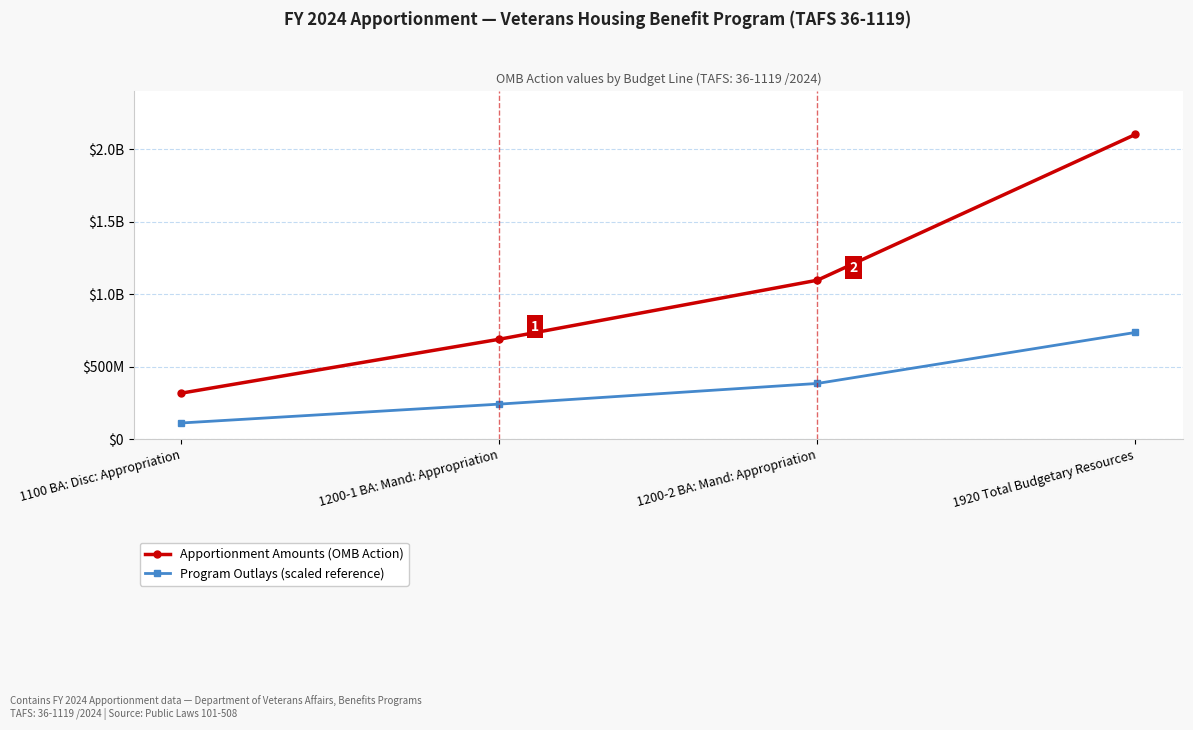

The Apportionment Amounts (OMB Action) series shows 642602274.6 at 1200-2 BA: Mand: Appropriation. True or false?

False